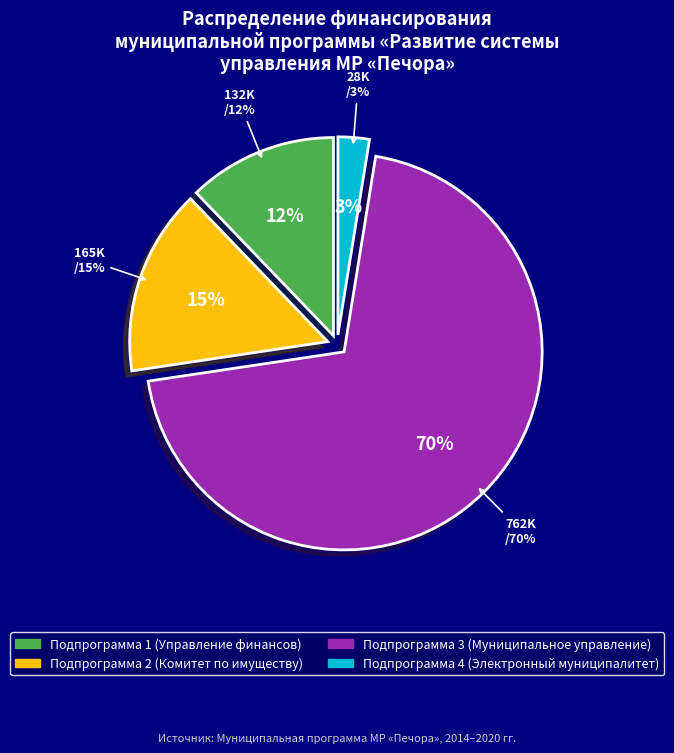

The Подпрограмма 3 (Муниципальное управление) slice represents 70% of the pie. True or false?

True